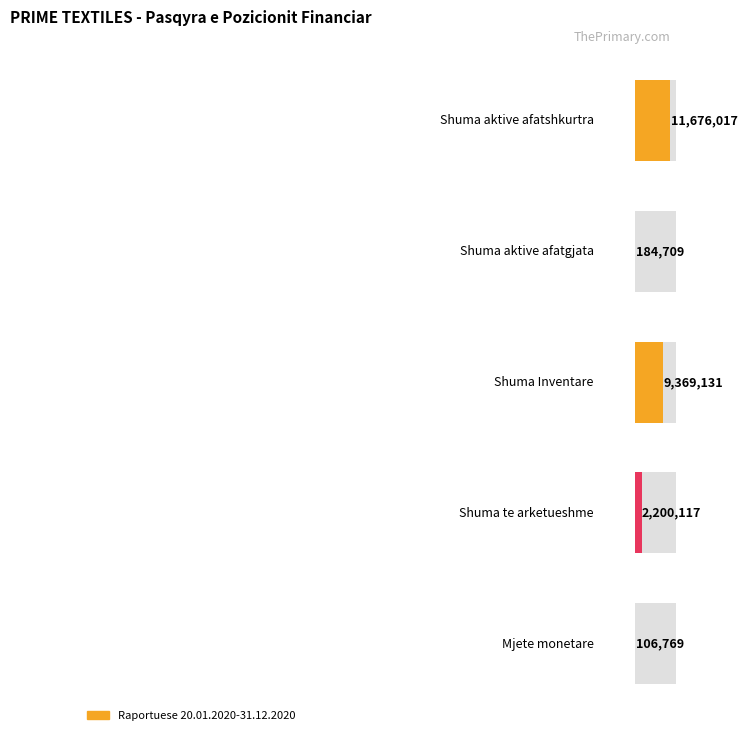

What position from the left is Shuma aktive afatshkurtra?

1